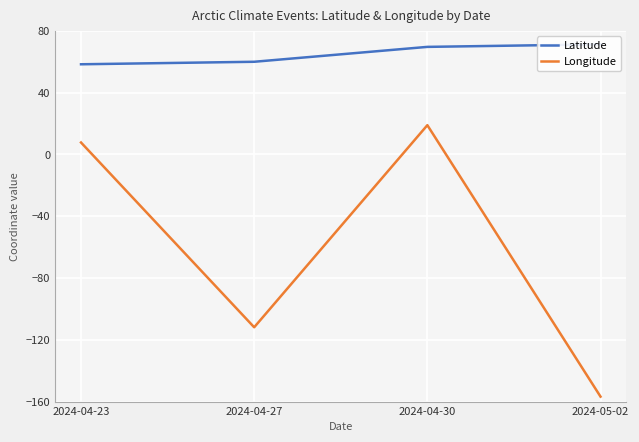

True or false: Latitude and Longitude cross at least once.

False